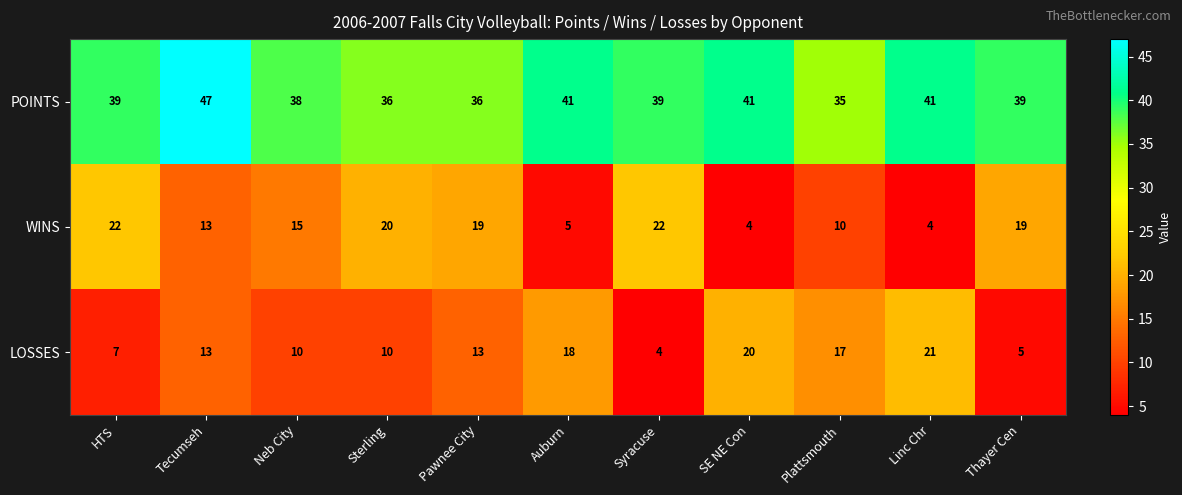

Is the value of LOSSES at HTS greater than the value of WINS at Pawnee City?

No